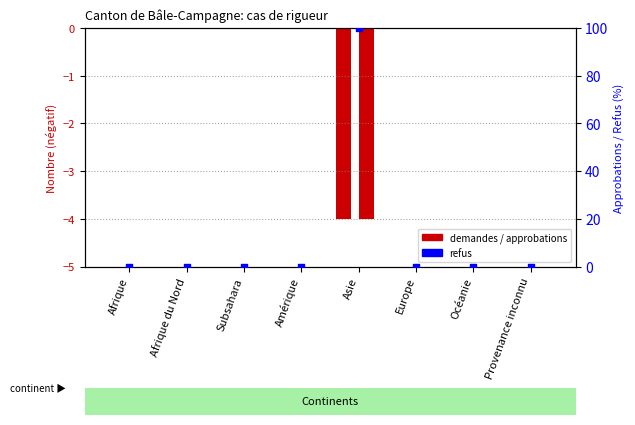

Is the value of Total approbations at Océanie greater than the value of Approbations (rigueur) at Amérique?

No